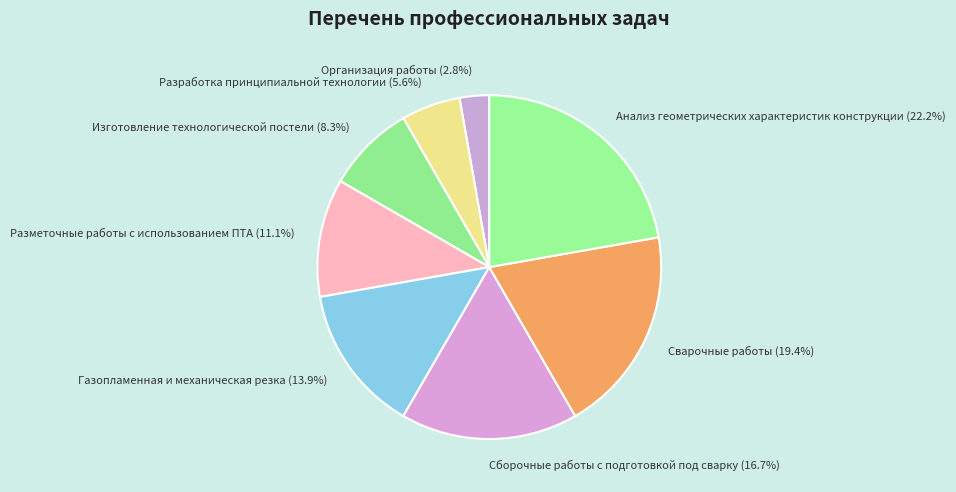

What is the largest slice in the pie chart?

Анализ геометрических характеристик конструкции